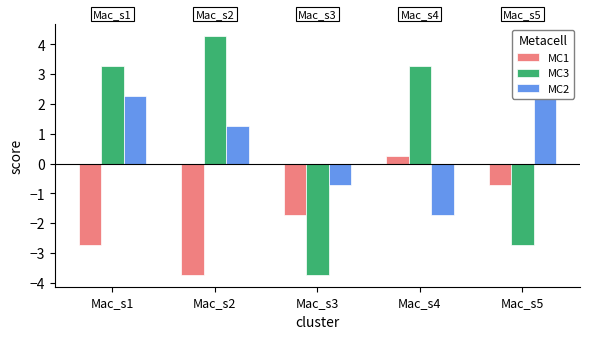

At which category is the sum across all series the highest?

Mac_s1